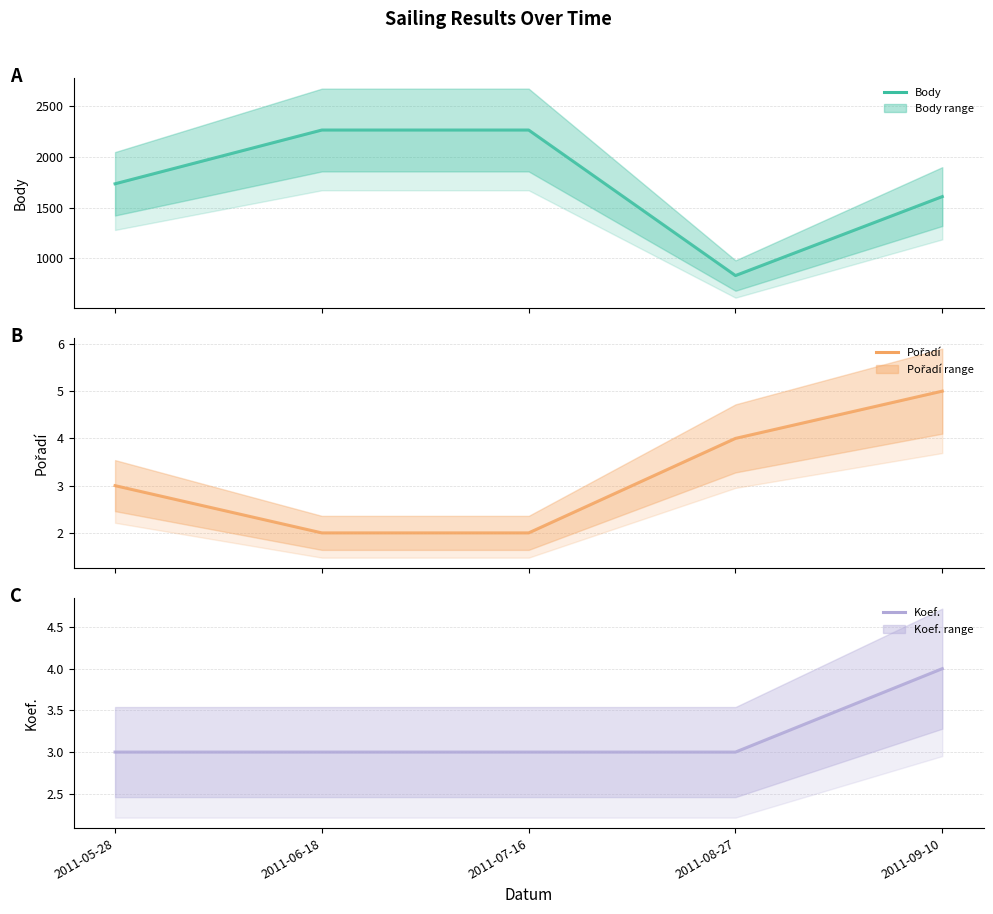

Between 2011-09-10 and 2011-05-28, which is larger?

2011-05-28